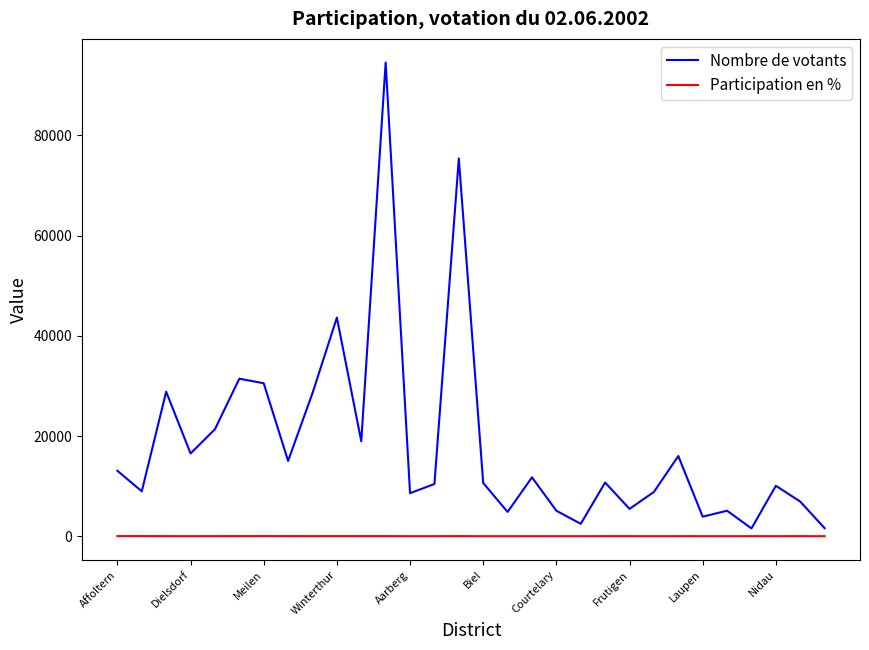

What is the maximum value shown in the chart?

94553.0